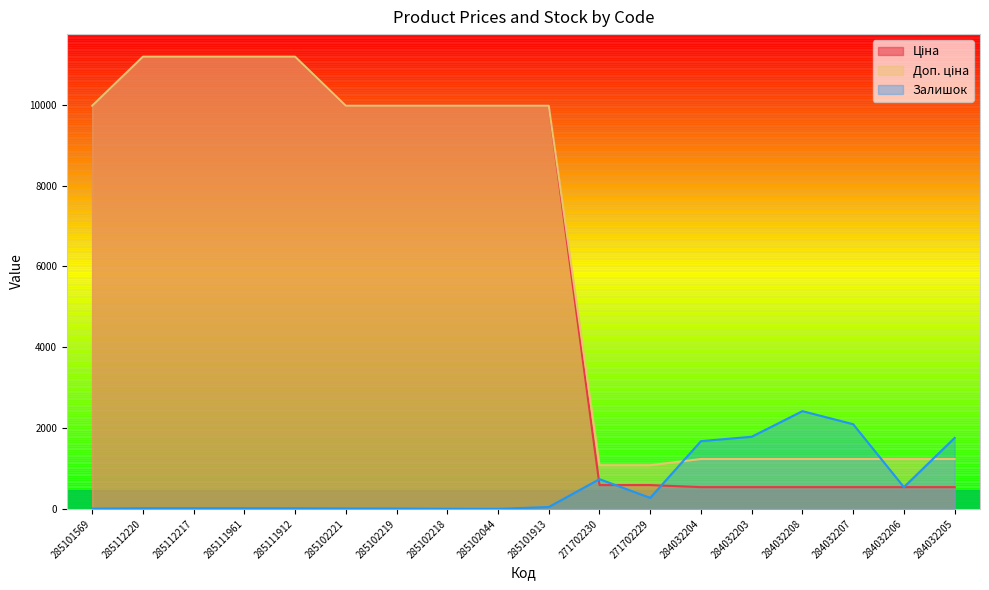

Where is Залишок nearest to the value 1210?

284032204